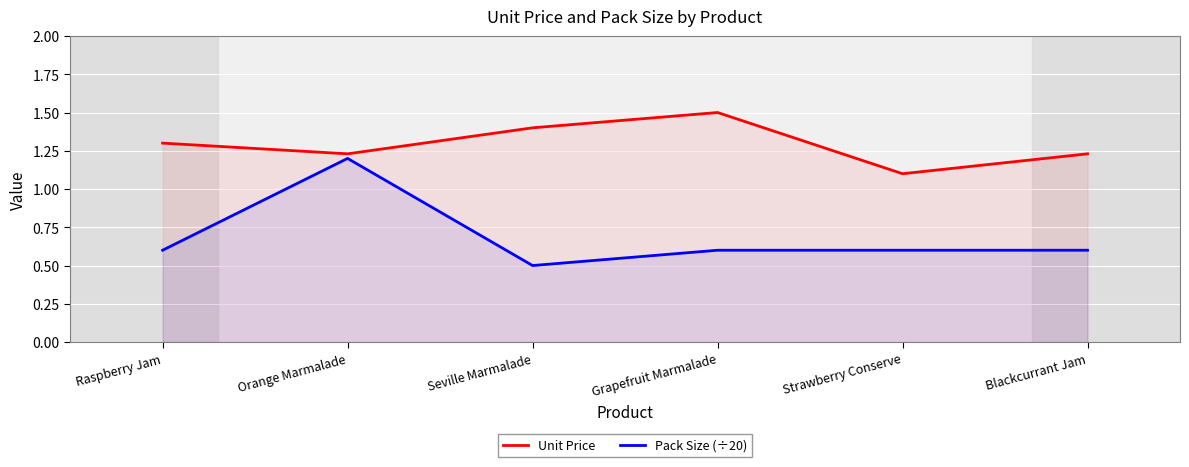

Where is the first local minimum for Unit Price?

Orange Marmalade